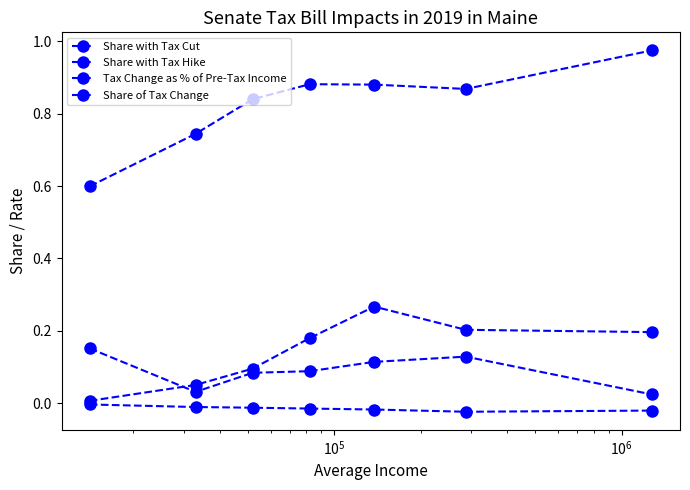

Count the Share with Tax Hike values in the range 0 to 1.

7